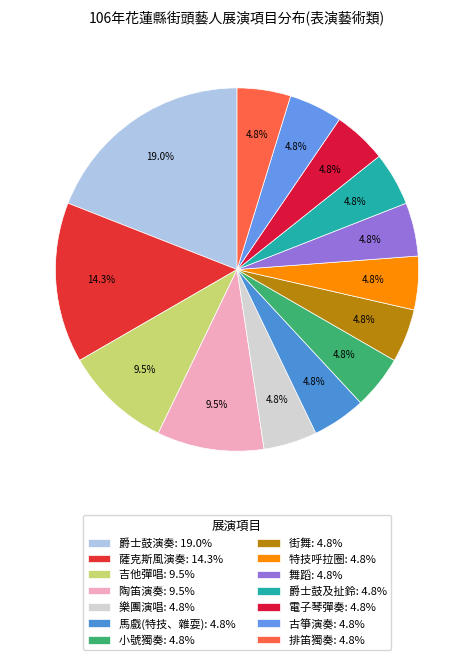

Combined, do 特技呼拉圈 and 爵士鼓演奏 account for over 50%?

No